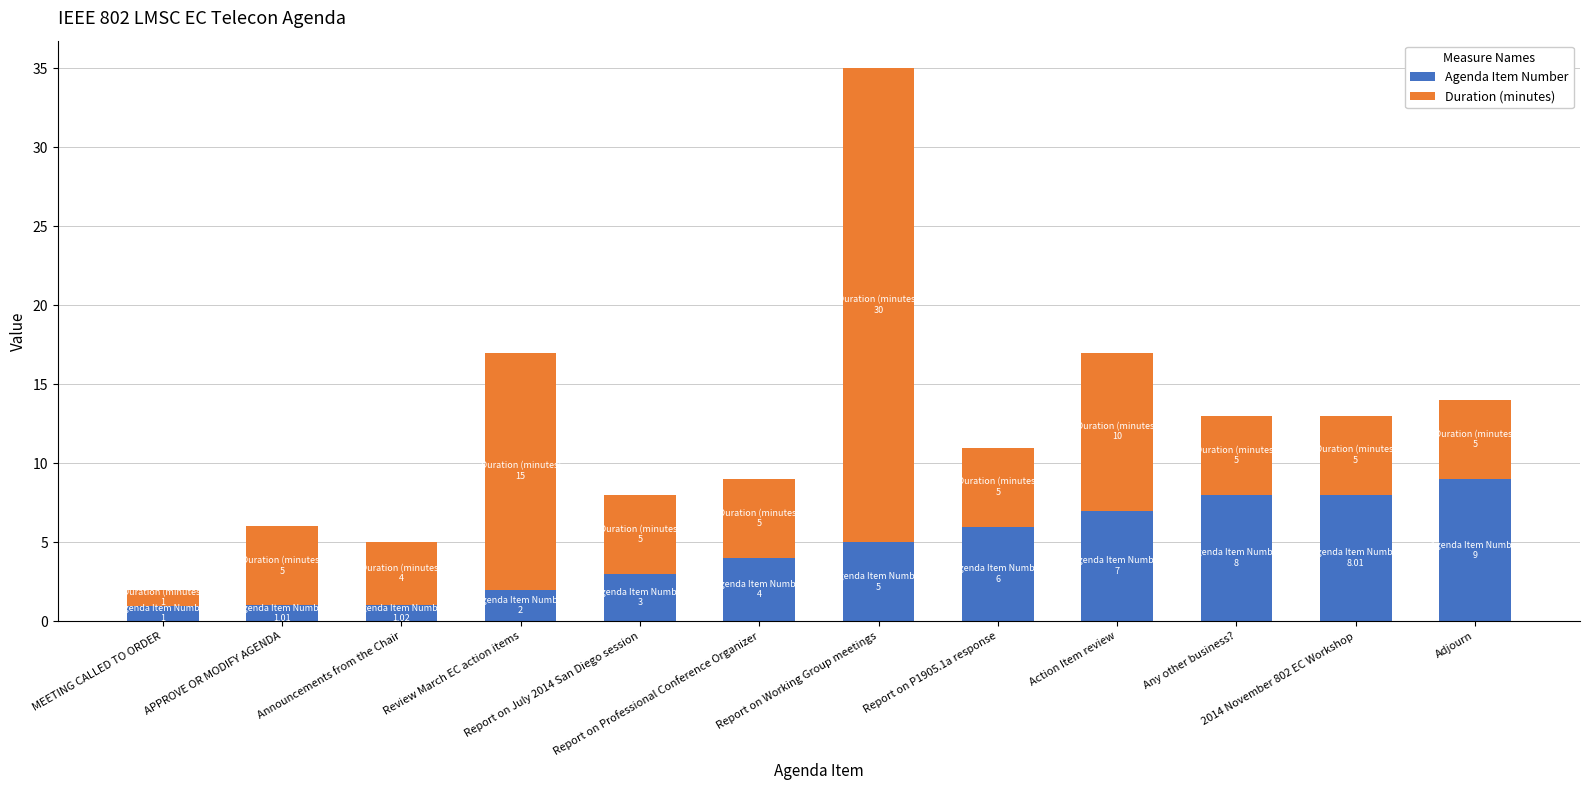

Does the chart contain any negative values?

No